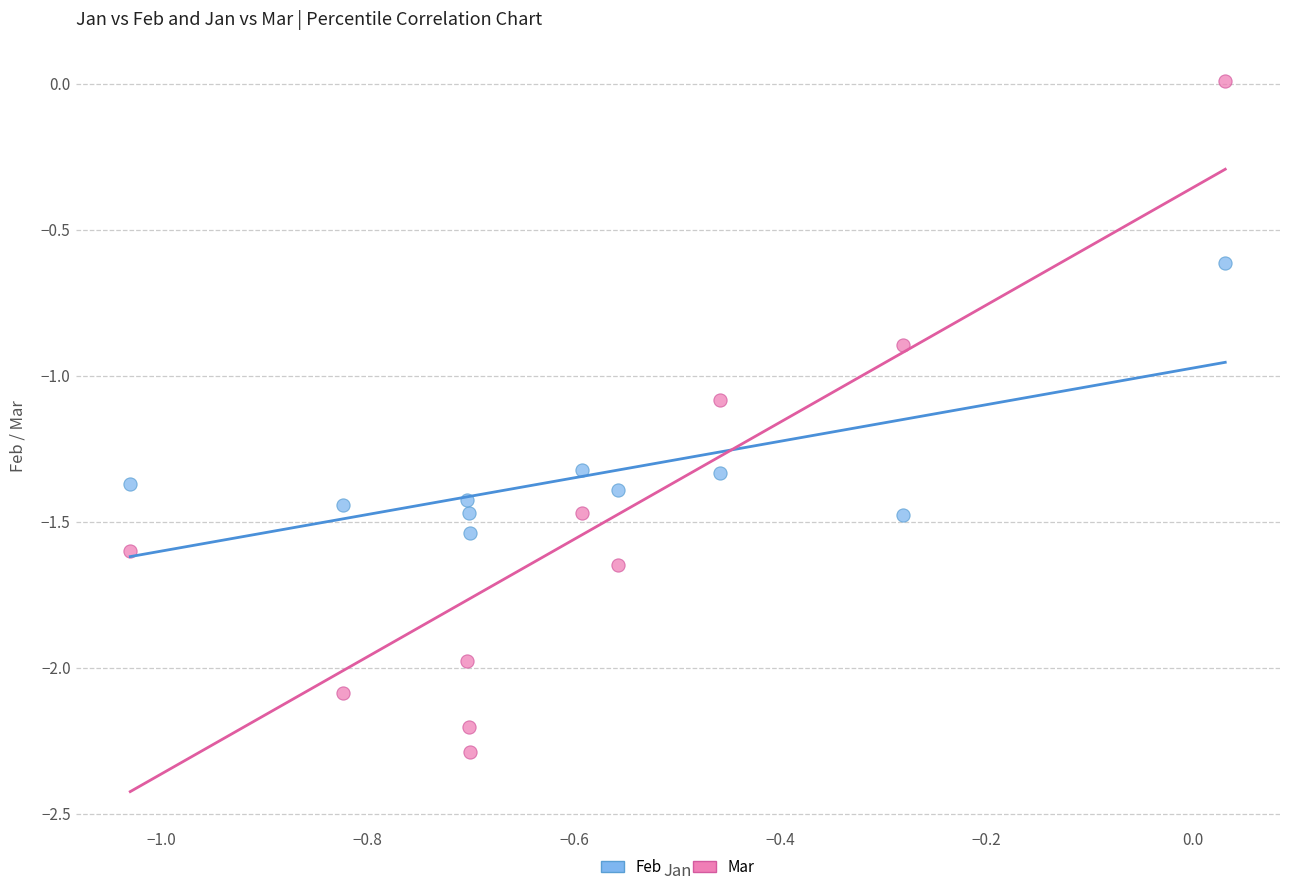

What is the X range (max minus min) for the scatter plot?

1.1